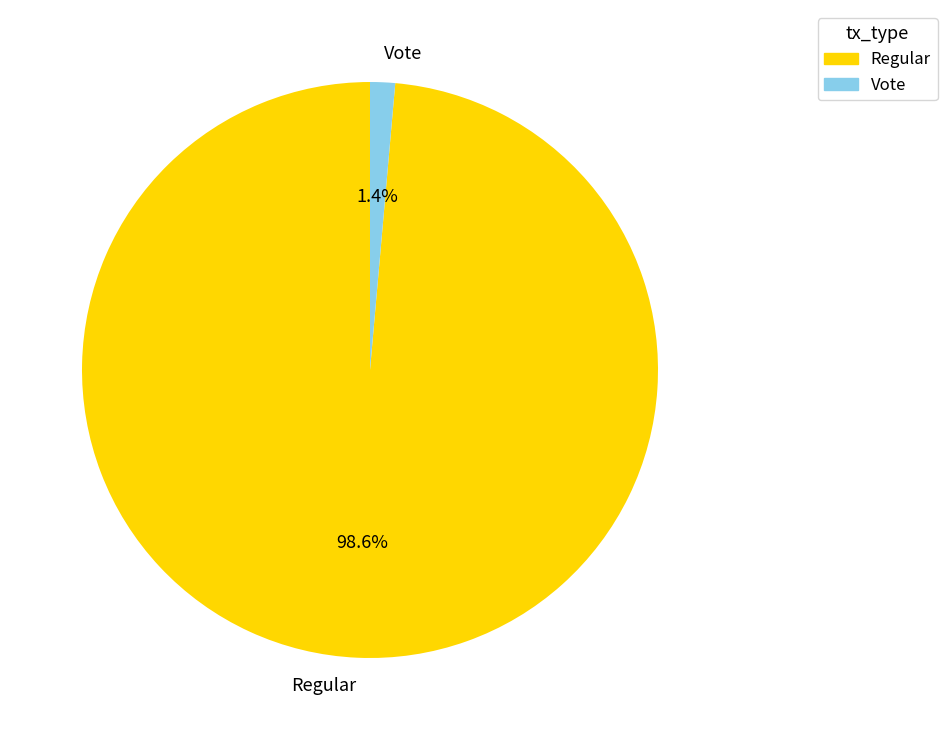

Does Regular account for over 50% of the chart?

Yes